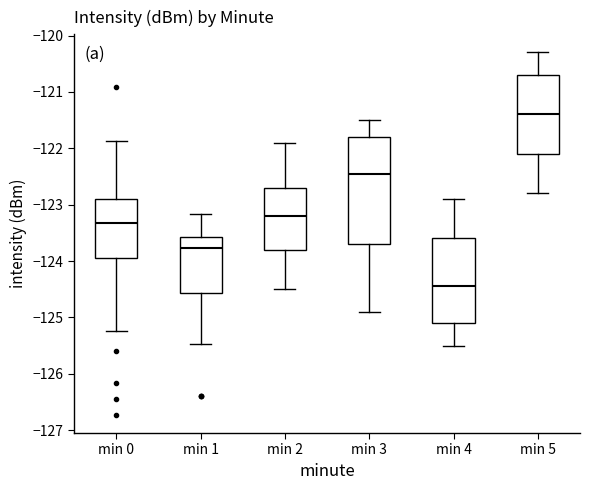

Reading left to right, read every box against the y-axis: the position of its median line, the range the box covers, and the ends of its whiskers. The values are not printed on the chart, so give them approximately, as read against the axis.

min 0: median -123.3, box -123.9 to -122.9, whiskers -125.2 to -121.9
min 1: median -123.8, box -124.6 to -123.6, whiskers -125.5 to -123.2
min 2: median -123.2, box -123.8 to -122.7, whiskers -124.5 to -121.9
min 3: median -122.4, box -123.7 to -121.8, whiskers -124.9 to -121.5
min 4: median -124.4, box -125.1 to -123.6, whiskers -125.5 to -122.9
min 5: median -121.4, box -122.1 to -120.7, whiskers -122.8 to -120.3